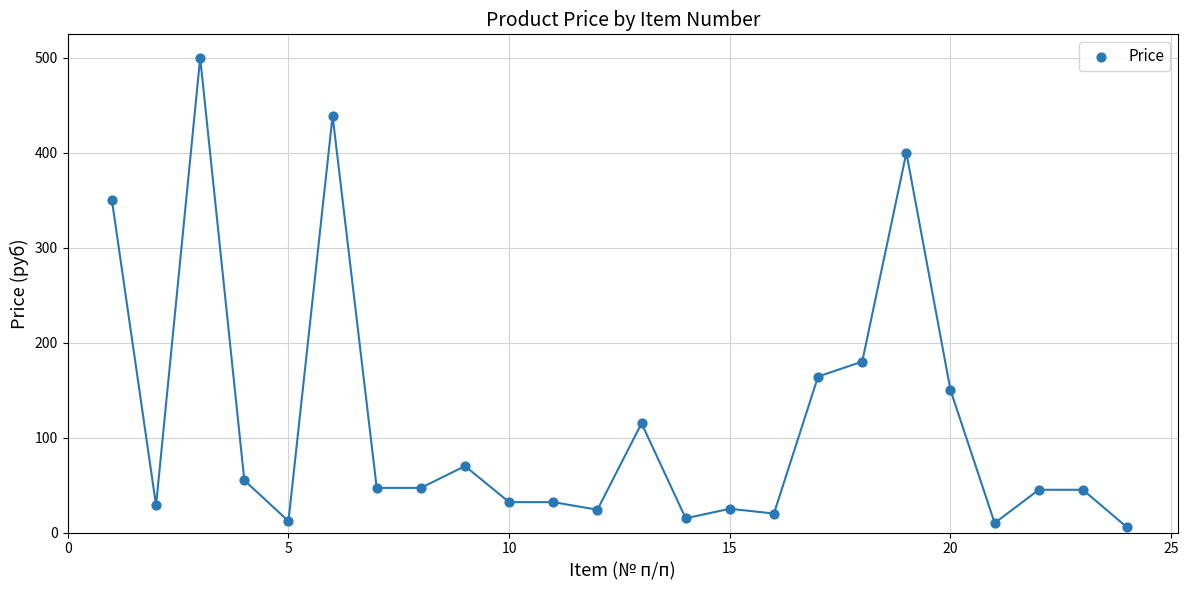

What Y value in the scatter plot is closest to 252?

180.0